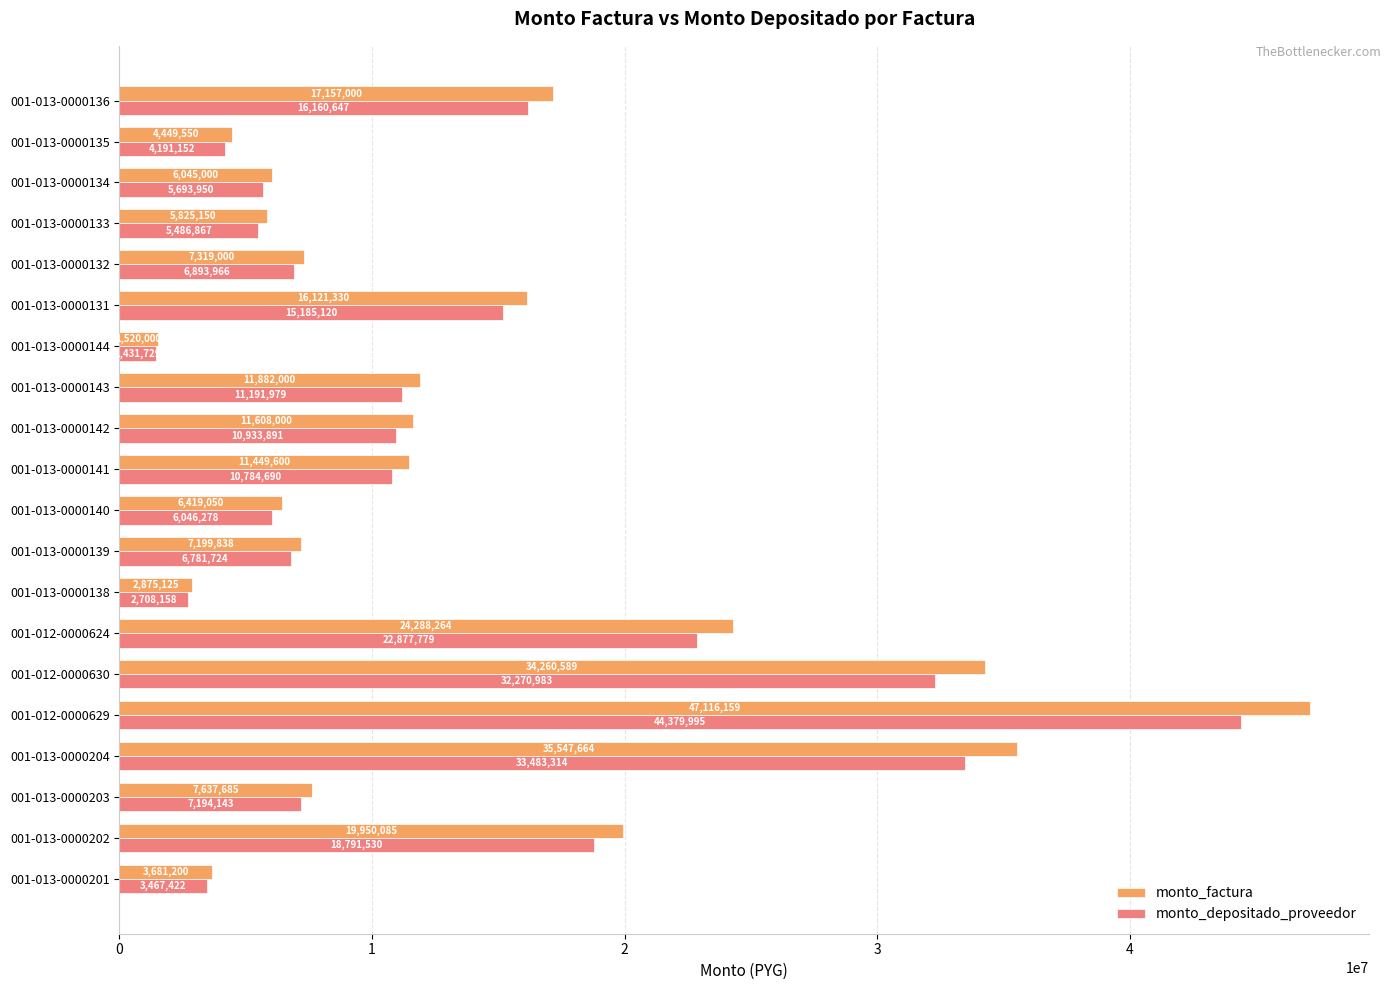

At which label is monto_factura closest to 24318079?

001-012-0000624